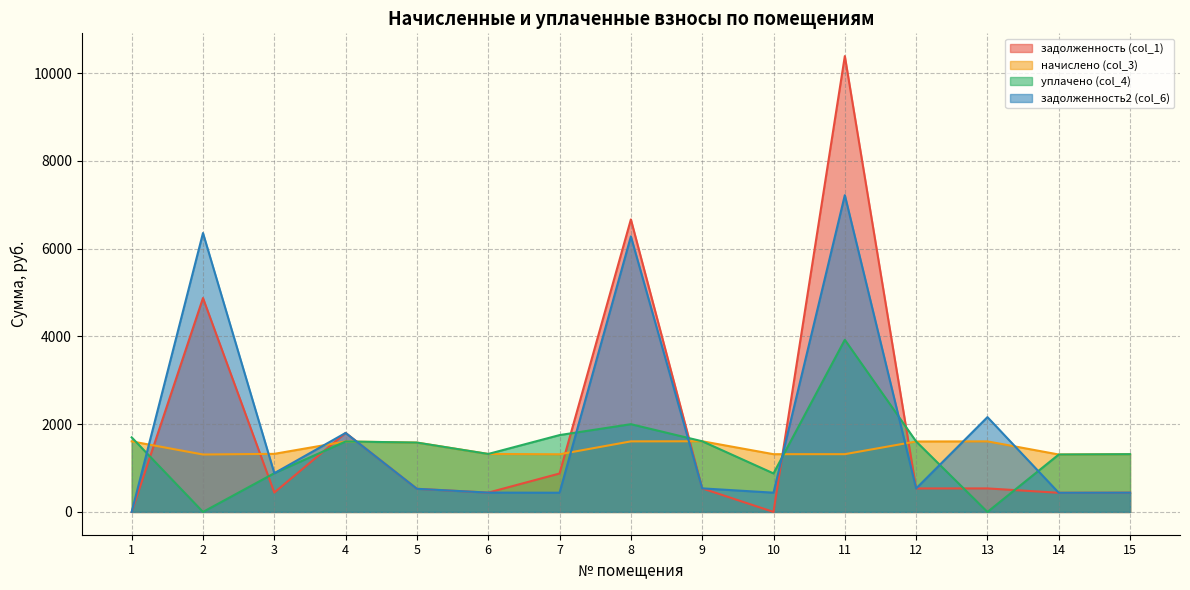

Which category has the highest value in the начислено (col_3) series?

9